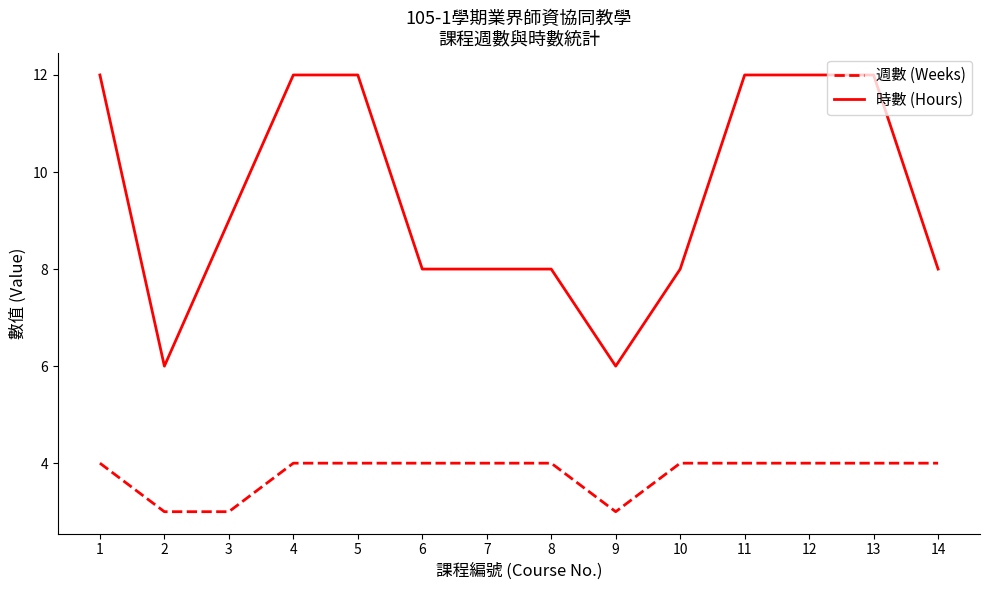

Which series has the largest total across all categories?

時數 (Hours)